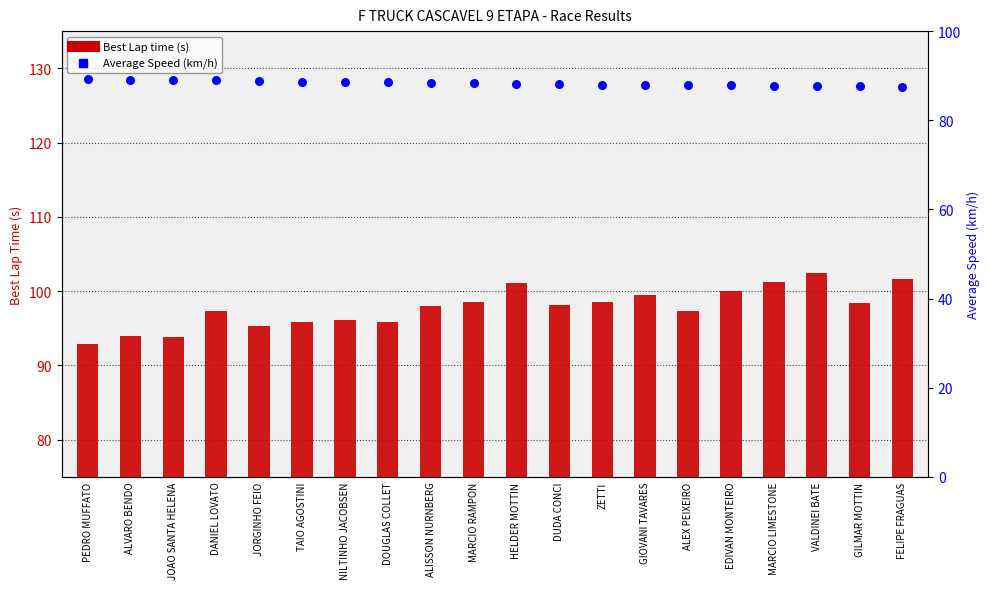

Which series contains the lowest Y value?

Average Speed